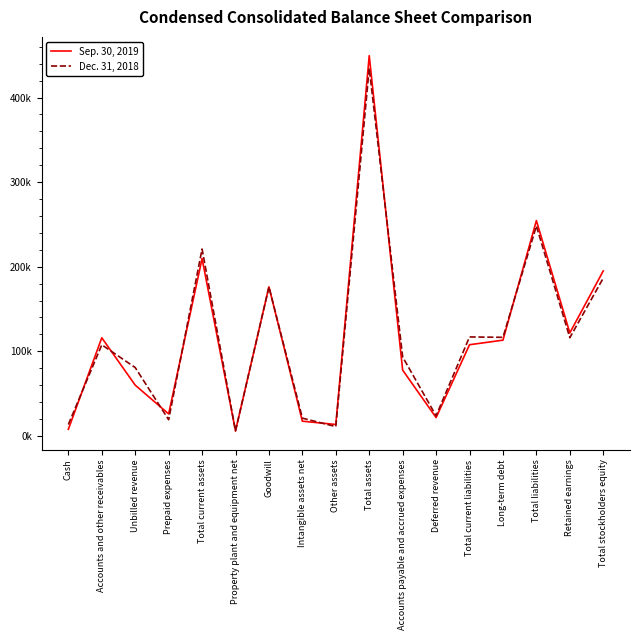

List the series in order of their overall mean, lowest first.

Sep. 30, 2019, Dec. 31, 2018